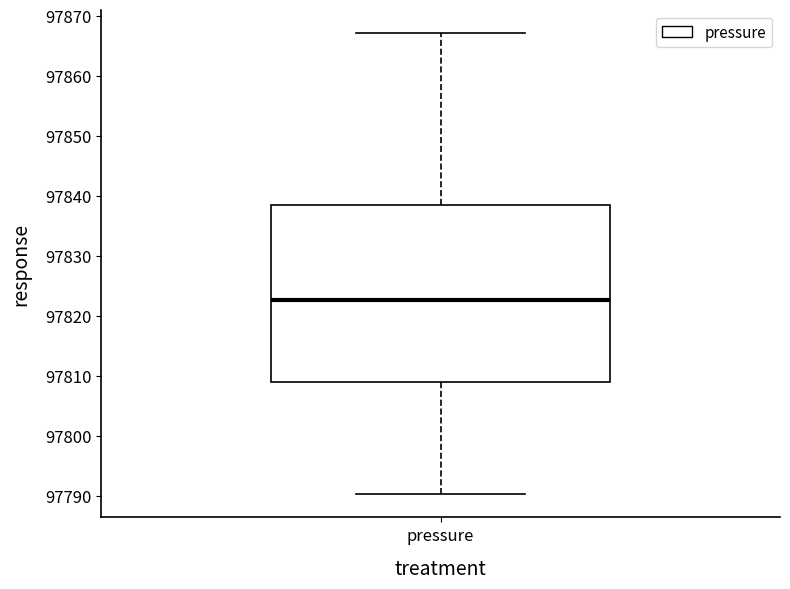

Read this box plot against the y-axis: the position of the median line, the range covered by the box, and the ends of both whiskers. The values are not printed on the chart, so give them approximately, as read against the axis.

median 97823, box 97809 to 97838, whiskers 97790 to 97867